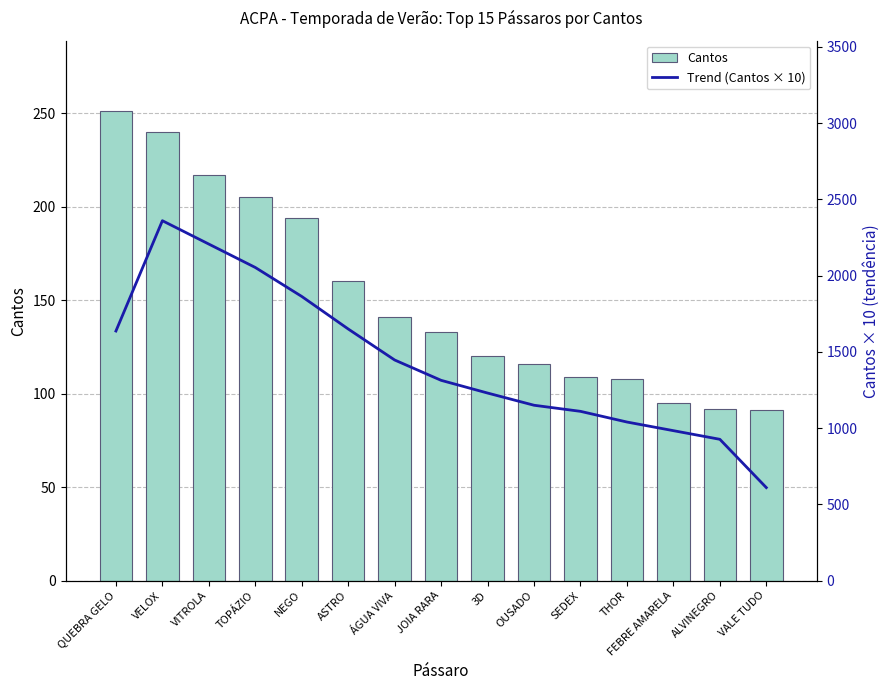

Where is Cantos nearest to the value 171?

ASTRO